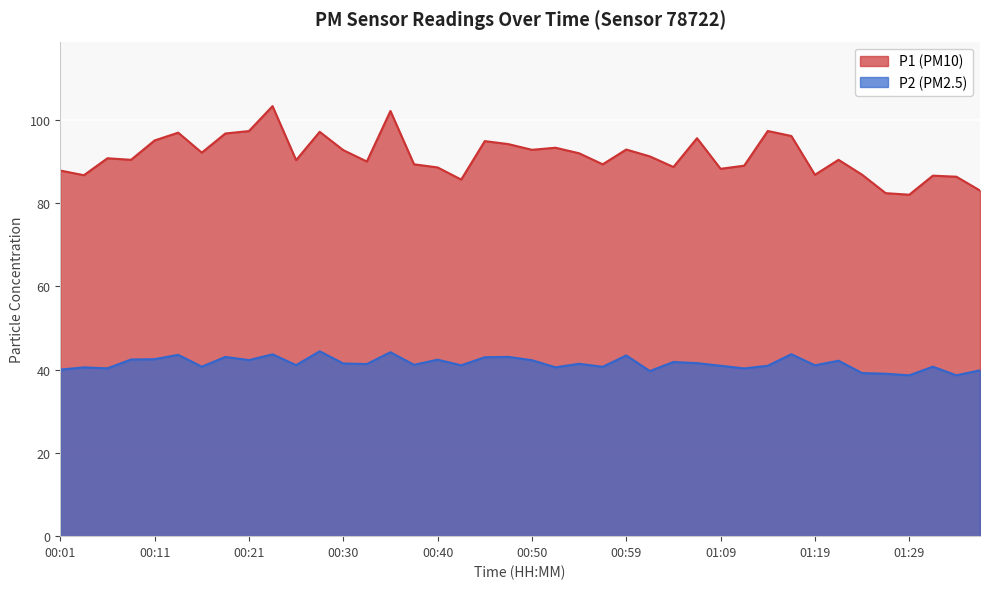

How many distinct data groups are displayed?

2